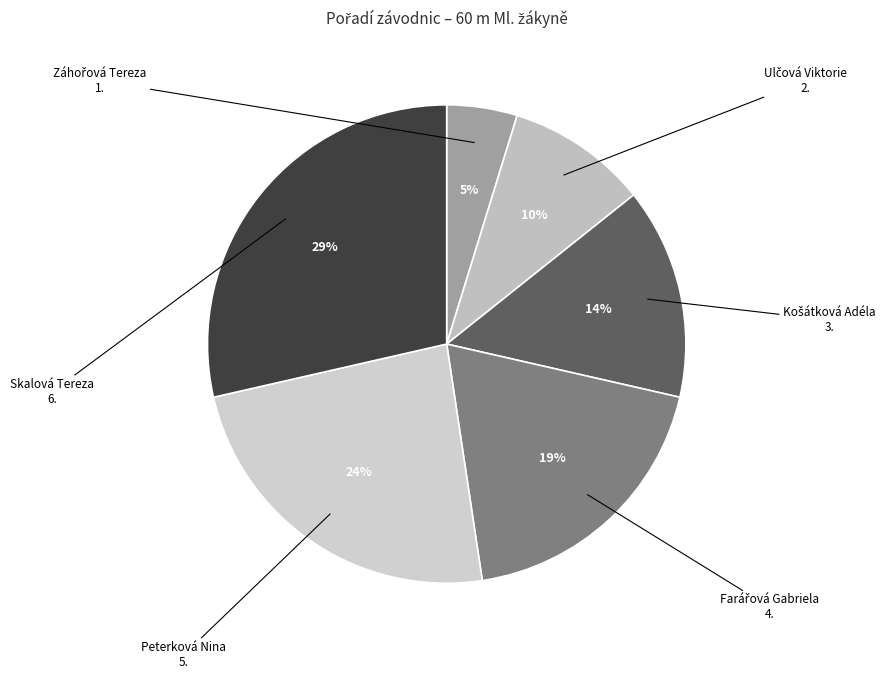

Which slice is the smallest?

Záhořová Tereza